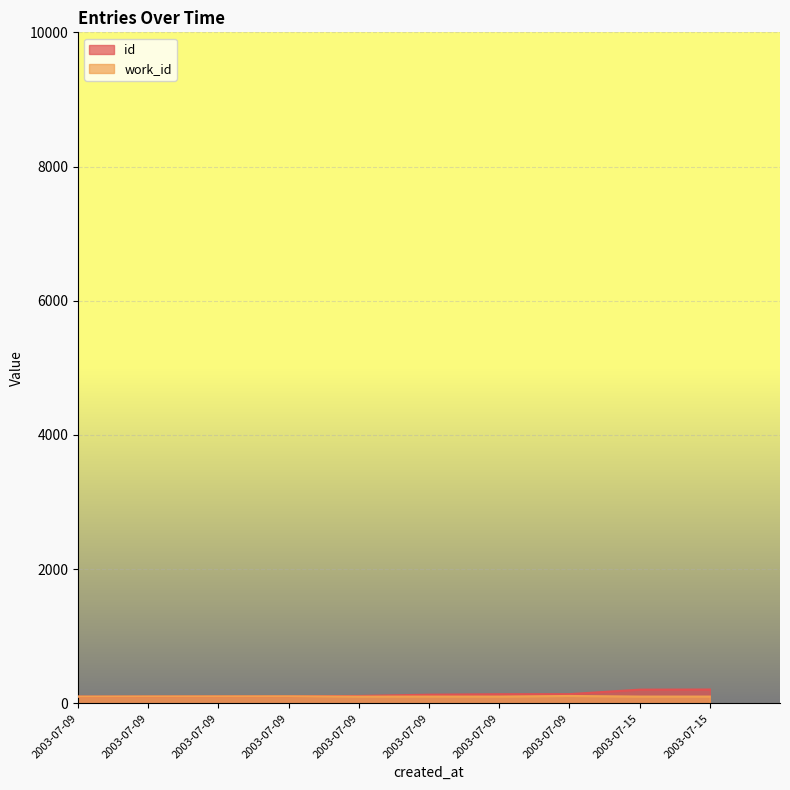

The id series shows 104 at 2003-07-09. True or false?

True